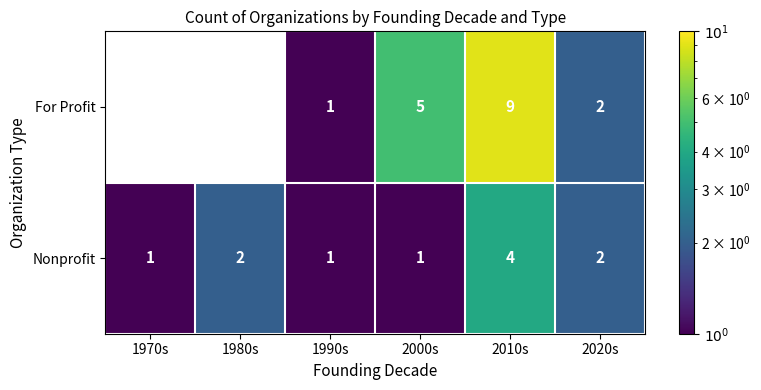

What is the maximum value shown in the chart?

9.0